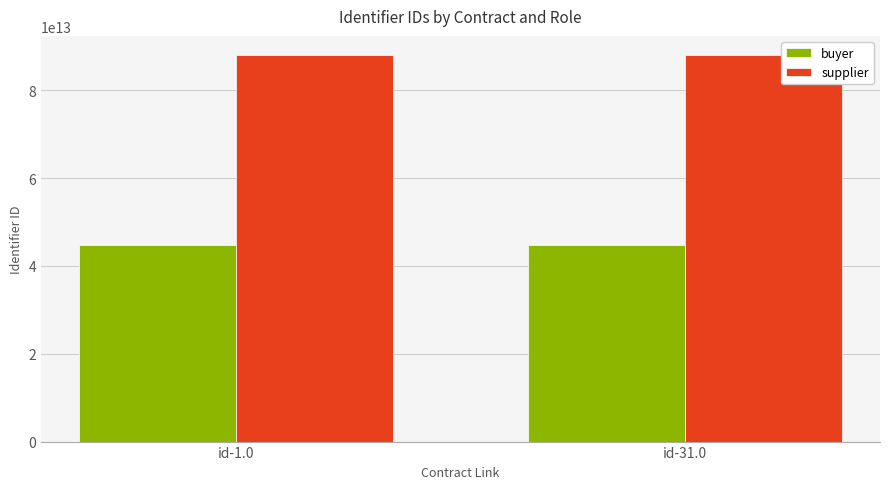

Rank the series at id-1.0 from lowest to highest value.

buyer, supplier